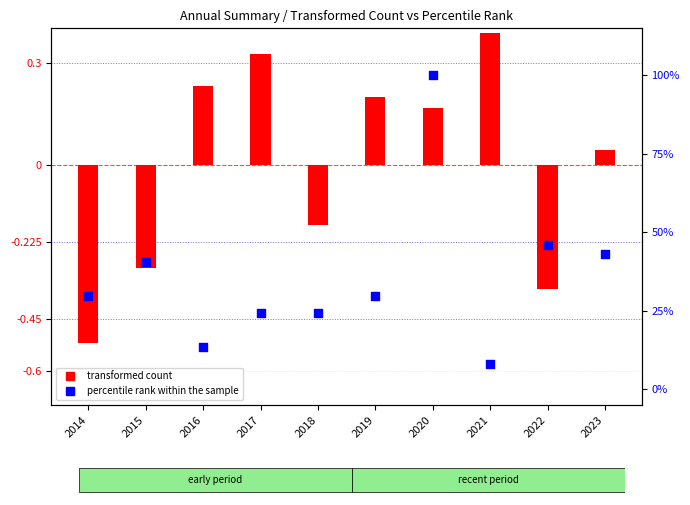

Is the value of percentile rank within the sample at 2022 greater than the value of transformed count at 2019?

Yes